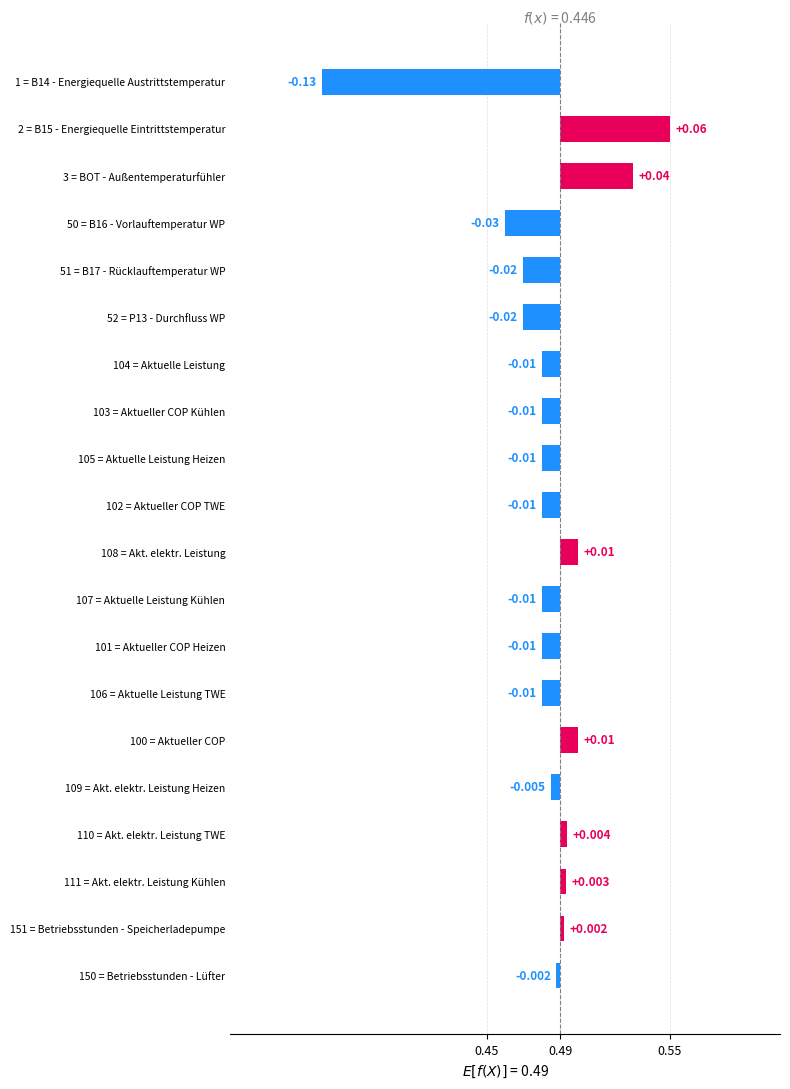

What is the label of the 2nd bar from the left?

2 = B15 - Energiequelle Eintrittstemperatur